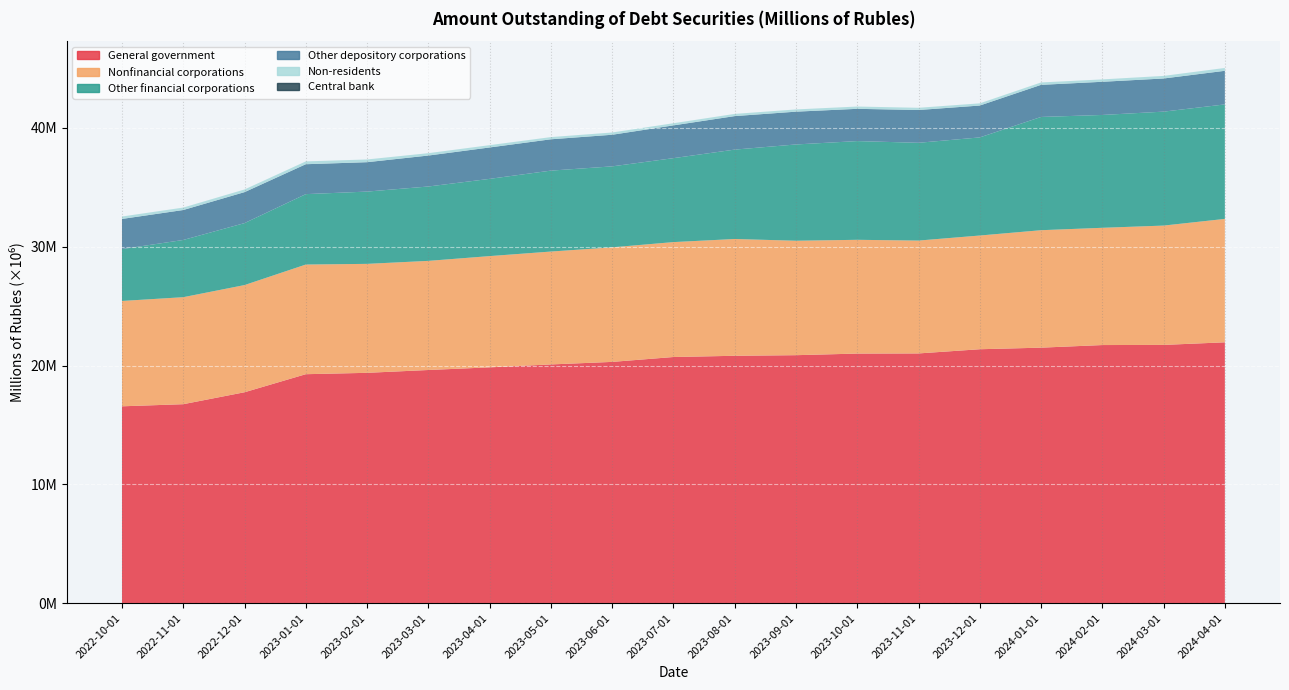

Reading left to right, transcribe all the data shown in this chart.

General government: 16568285	16747213	17752305	19271601	19386934	19624821	19848292	20093218	20307075	20718354	20821074	20872195	21006929	21019494	21372616	21504994	21724600	21736817	21955892
Nonfinancial corporations: 8868597	9006115	9021737	9230126	9171176	9185208	9363159	9501215	9642571	9671804	9830094	9633477	9576128	9499505	9571283	9886673	9869280	10043885	10387083
Other financial corporations: 4366792	4815793	5214777	5925094	6083042	6259817	6500934	6811792	6814291	7065445	7523493	8102398	8309070	8229367	8257404	9531562	9497407	9589902	9635461
Other depository corporations: 2535966	2521512	2607509	2518815	2474766	2606082	2642930	2637031	2660805	2758549	2820703	2760301	2715127	2759480	2682162	2702422	2792229	2790057	2828825
Non-residents: 202821	205972	222922	236863	229940	198975	194164	184820	190450	180485	184426	188802	192817	186497	184739	201012	200707	218079	240868
Central bank: 0	0	0	0	0	0	0	0	0	0	0	0	0	0	0	0	0	0	0